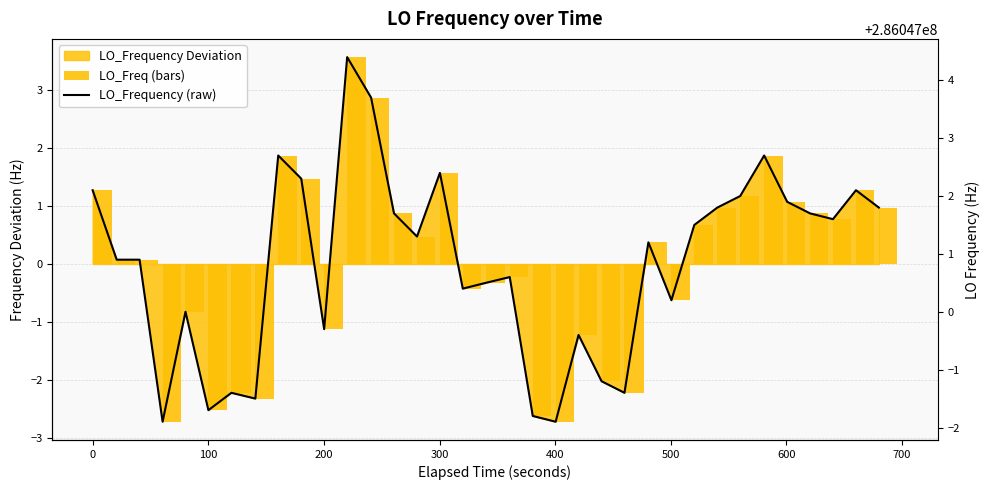

Which has a higher value, 21 or 10?

10